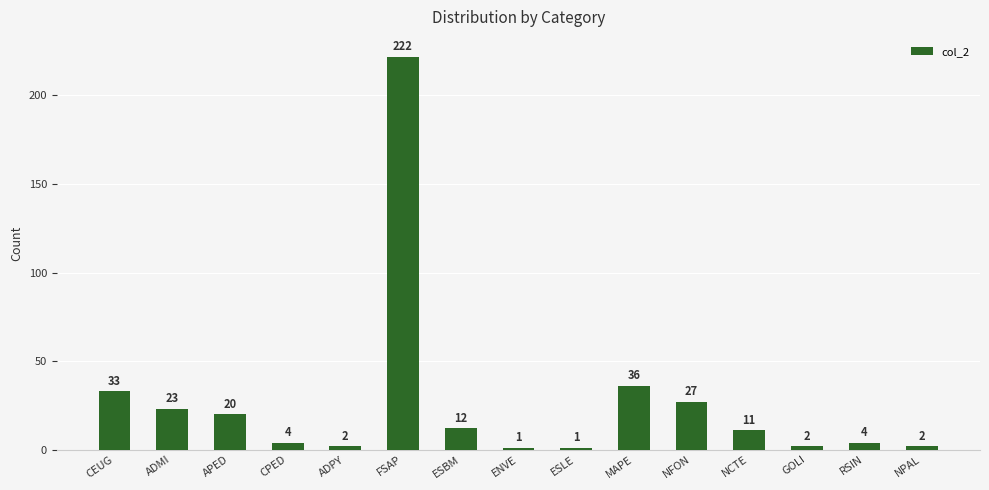

Which label corresponds to the largest value in the chart?

FSAP